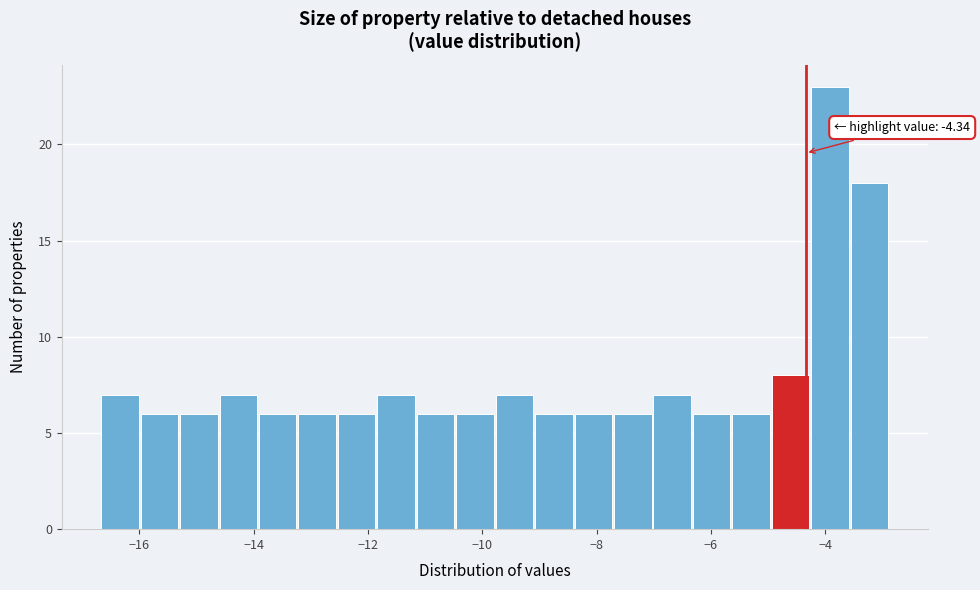

Around what value on the x-axis is the tallest bar? Give the approximate position of its centre, as read against the axis.

-4.0